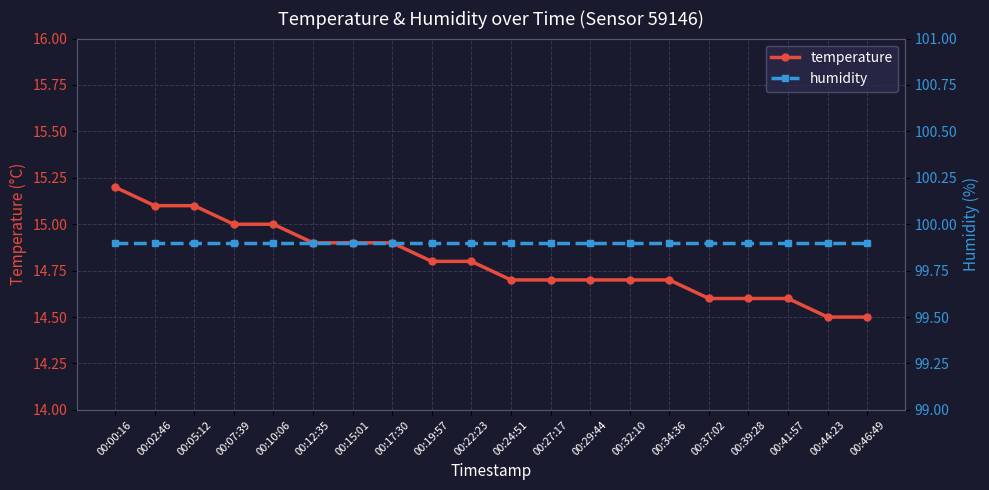

Is this an area chart (filled region under the line)?

No